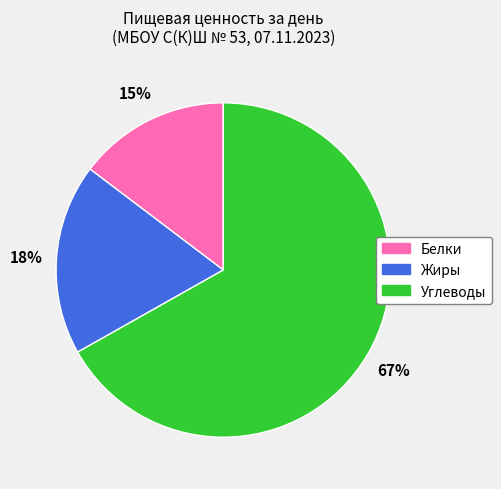

Is the sum of Жиры and Углеводы greater than half?

Yes